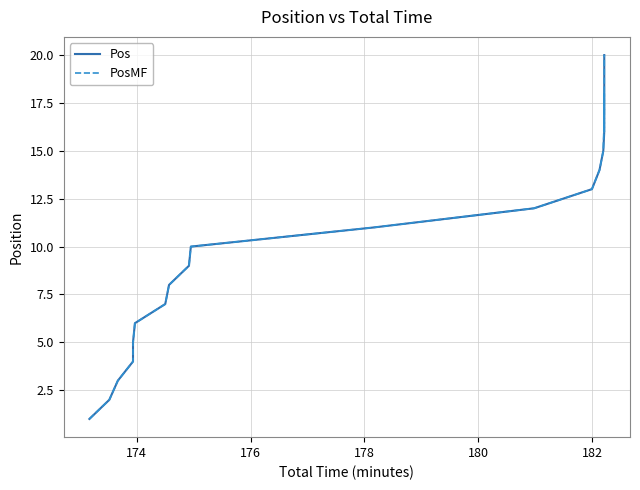

Does the chart have visible grid lines?

Yes